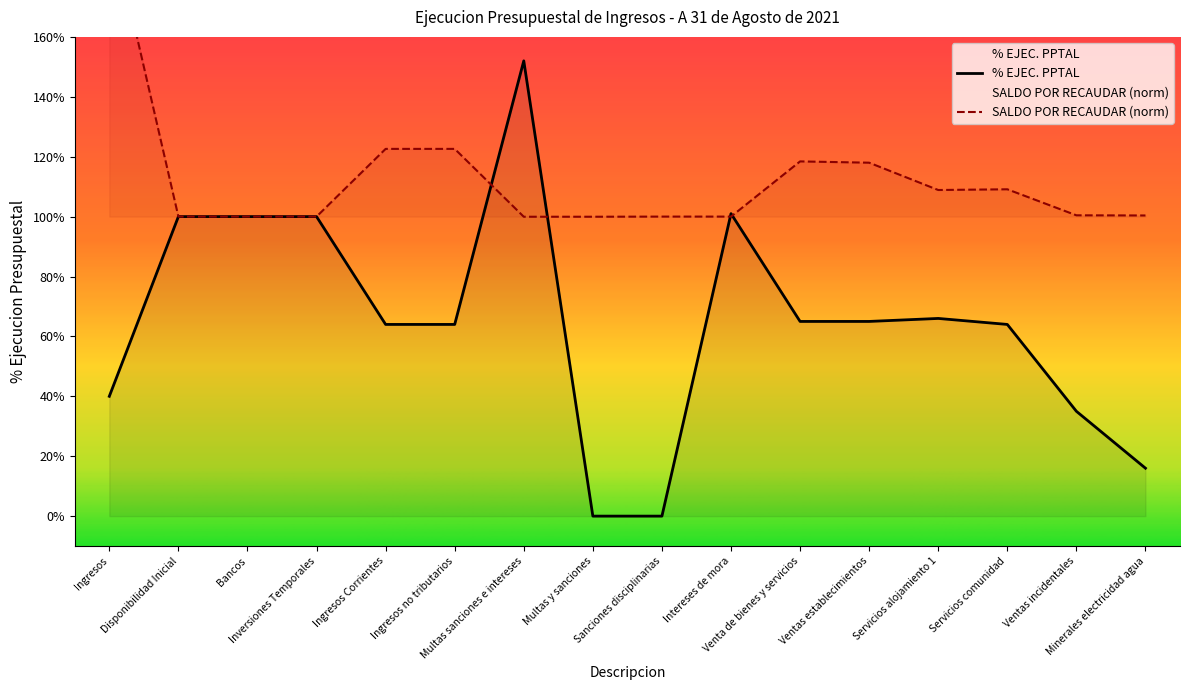

Which series has the largest total across all categories?

SALDO POR RECAUDAR